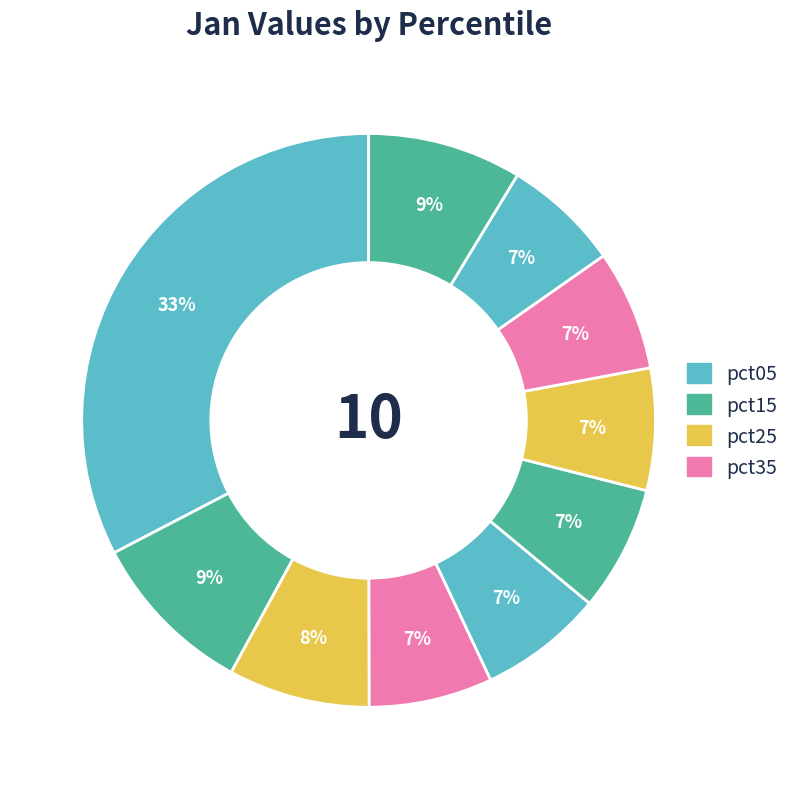

How many slices are in this pie chart?

10